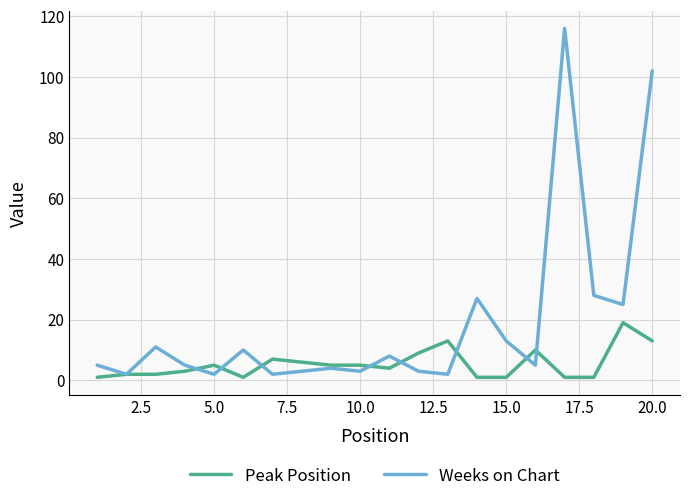

Rank the series by their maximum value, from lowest to highest.

Peak Position, Weeks on Chart